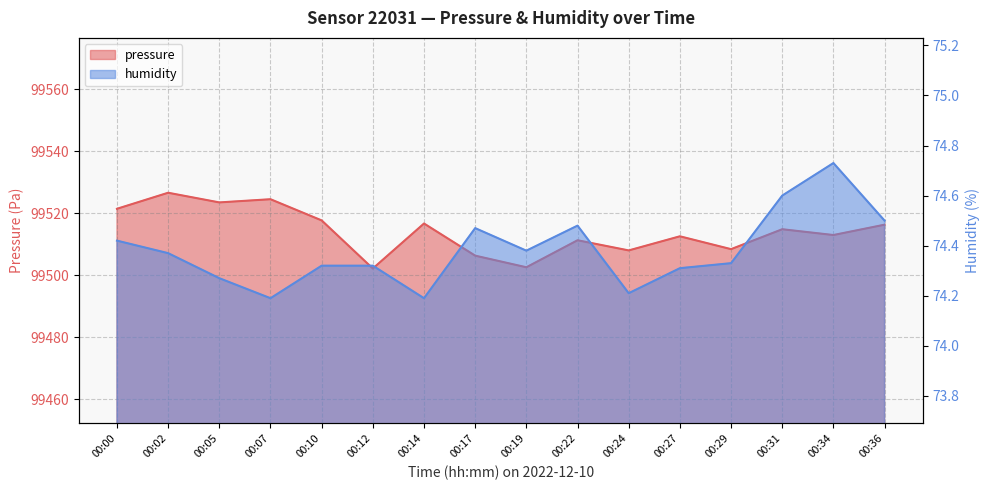

Reading right to left, extract all data points from this chart.

pressure: 00:36=99516.3	00:34=99512.9	00:31=99514.8	00:29=99508.4	00:27=99512.5	00:24=99508.0	00:22=99511.2	00:19=99502.5	00:17=99506.3	00:14=99516.7	00:12=99502.1	00:10=99517.7	00:07=99524.5	00:05=99523.5	00:02=99526.6	00:00=99521.4
humidity: 00:36=74.5	00:34=74.7	00:31=74.6	00:29=74.3	00:27=74.3	00:24=74.2	00:22=74.5	00:19=74.4	00:17=74.5	00:14=74.2	00:12=74.3	00:10=74.3	00:07=74.2	00:05=74.3	00:02=74.4	00:00=74.4